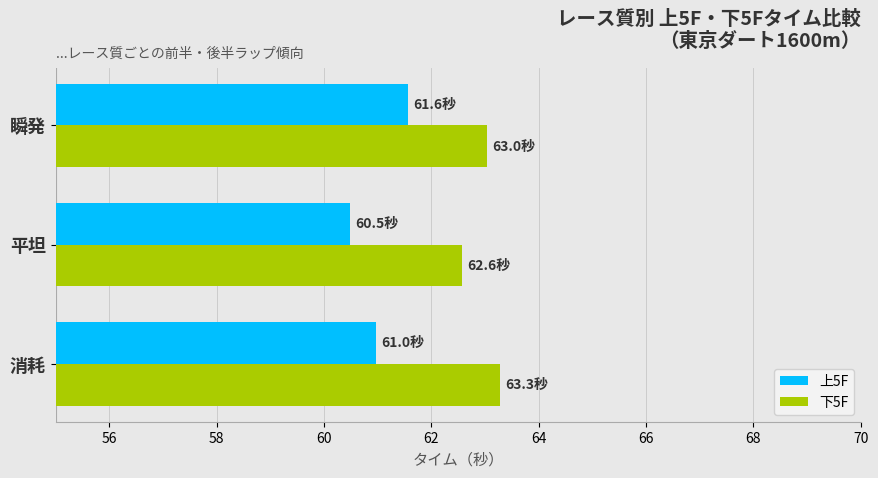

At which category is the sum across all series the highest?

瞬発